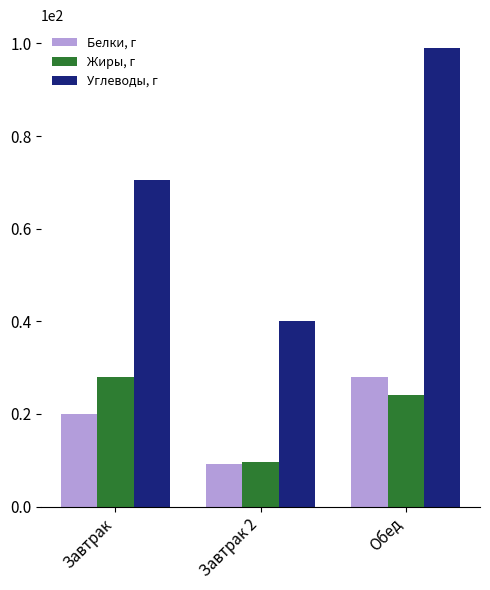

The Углеводы, г series shows 70.5 at Завтрак. True or false?

True